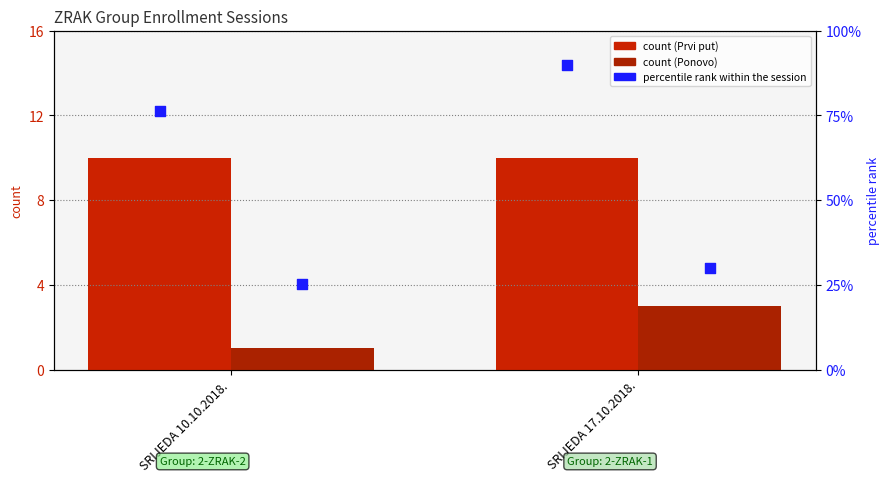

Which series has the largest total across all categories?

percentile rank within the session